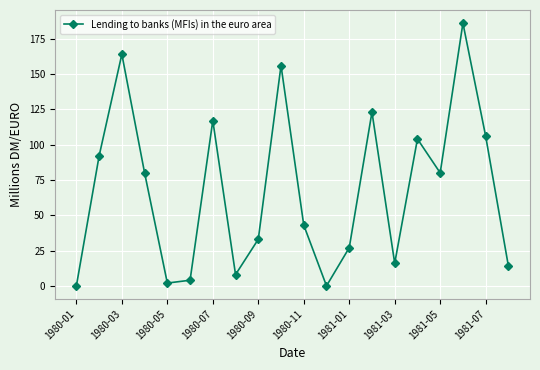

How many points are higher than both their immediate neighbors (excluding endpoints)?

6